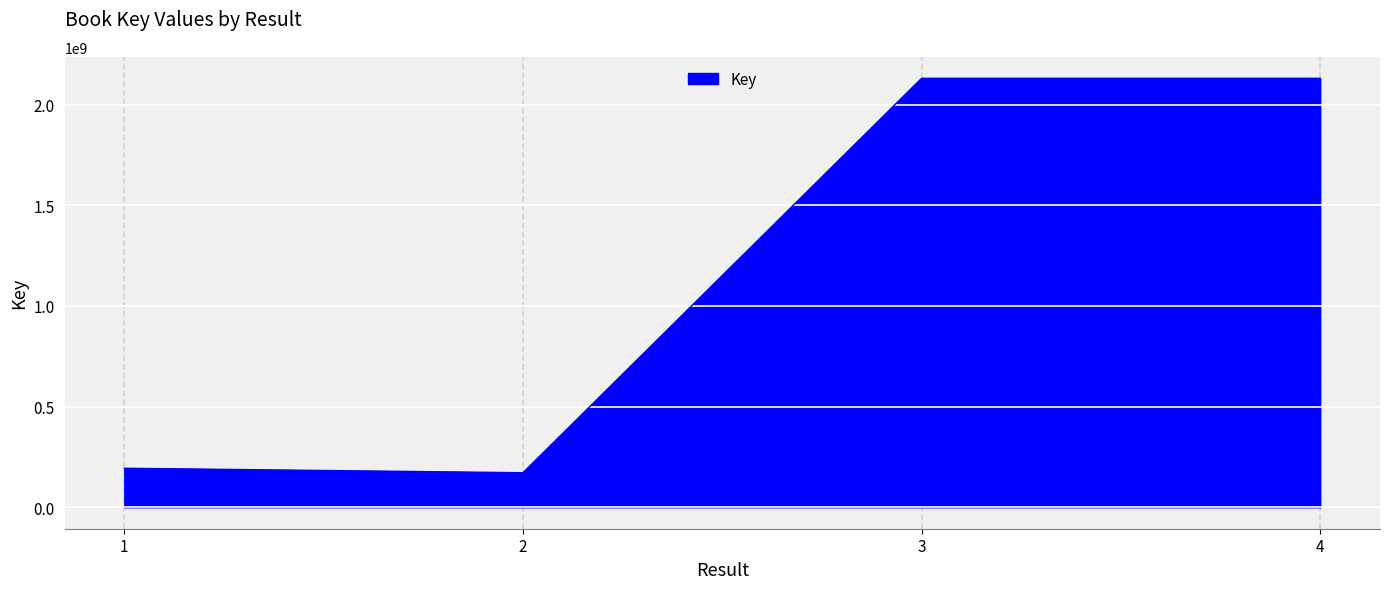

The chart shows a value of 938298700 at 3. True or false?

False